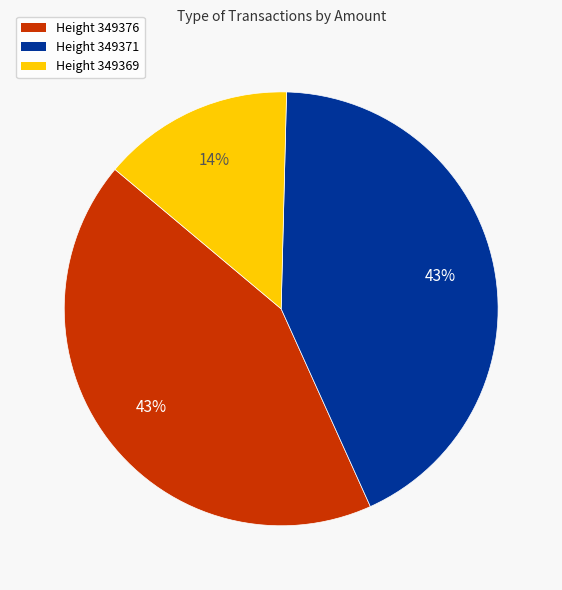

To the nearest percent, what is the difference between the largest and smallest slice percentages?

29%